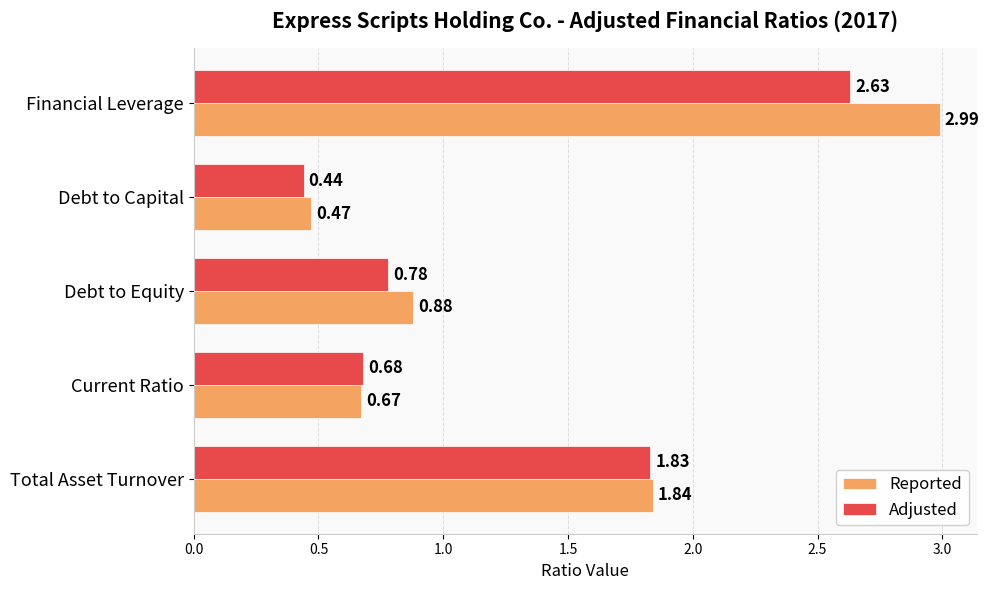

What is the sum of all Adjusted values?

6.4